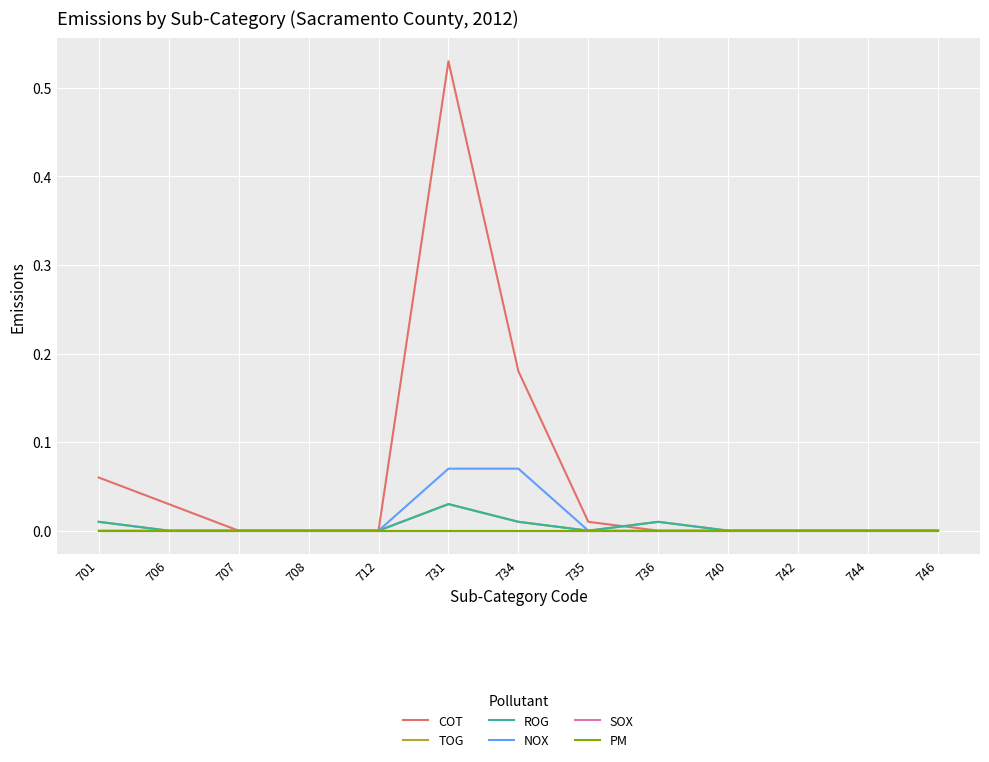

What is the value of the COT point at the 7th from the left?

0.2